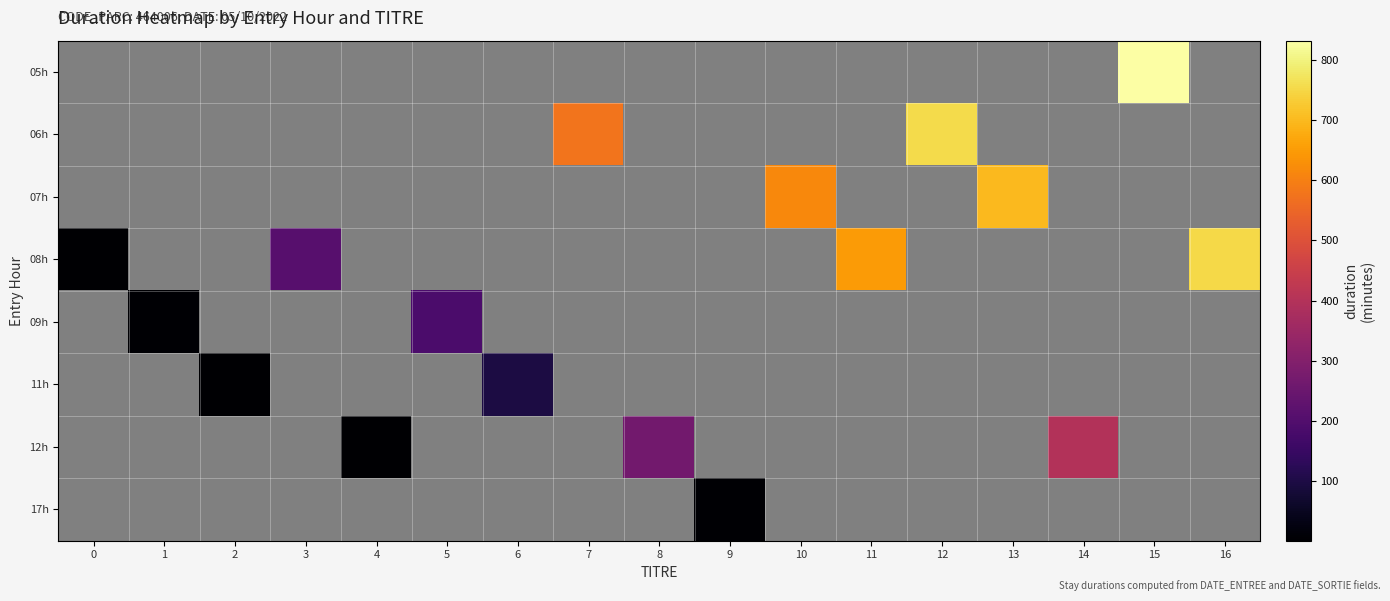

What is the highest value of the 08h series?

752.0